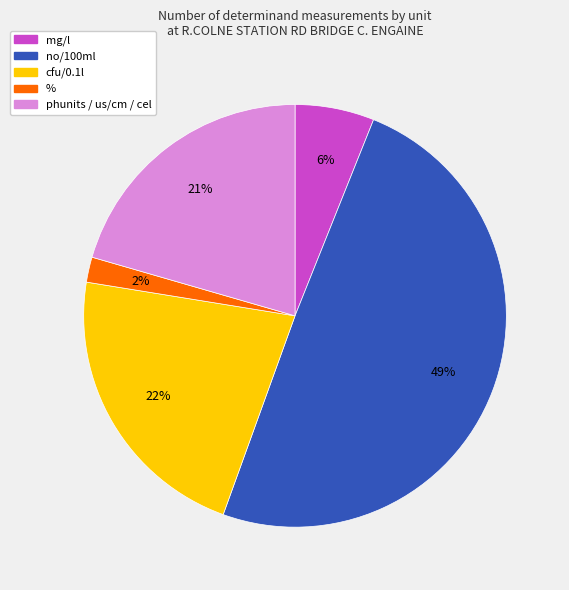

To the nearest percent, what is the average slice percentage?

20%